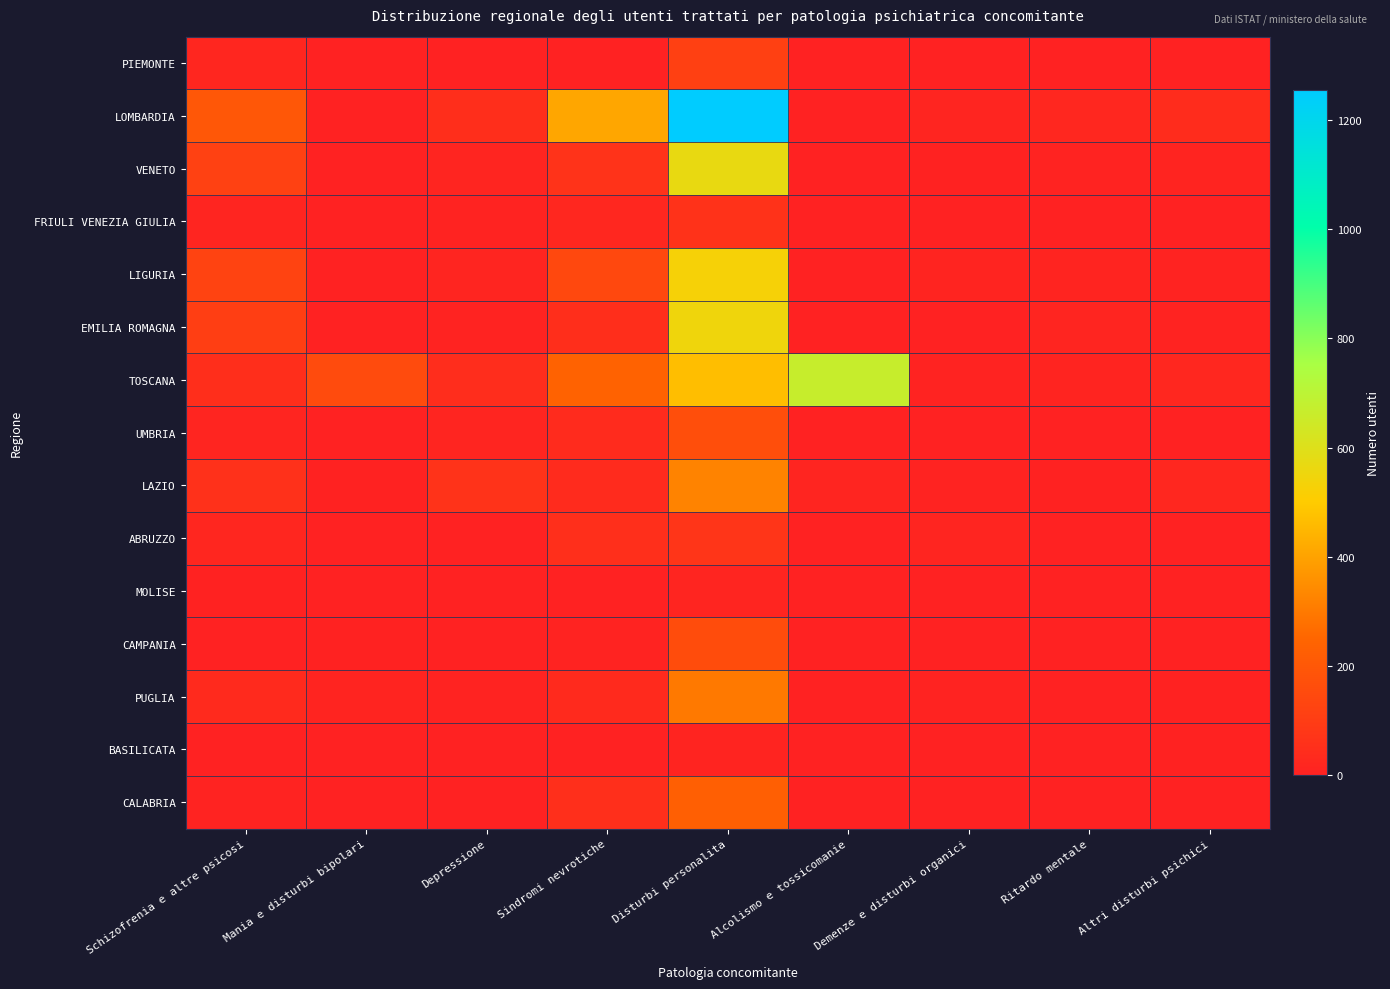

Rank the series by their maximum value, from lowest to highest.

BASILICATA, MOLISE, FRIULI VENEZIA GIULIA, ABRUZZO, PIEMONTE, CAMPANIA, UMBRIA, CALABRIA, PUGLIA, LAZIO, LIGURIA, EMILIA ROMAGNA, VENETO, TOSCANA, LOMBARDIA